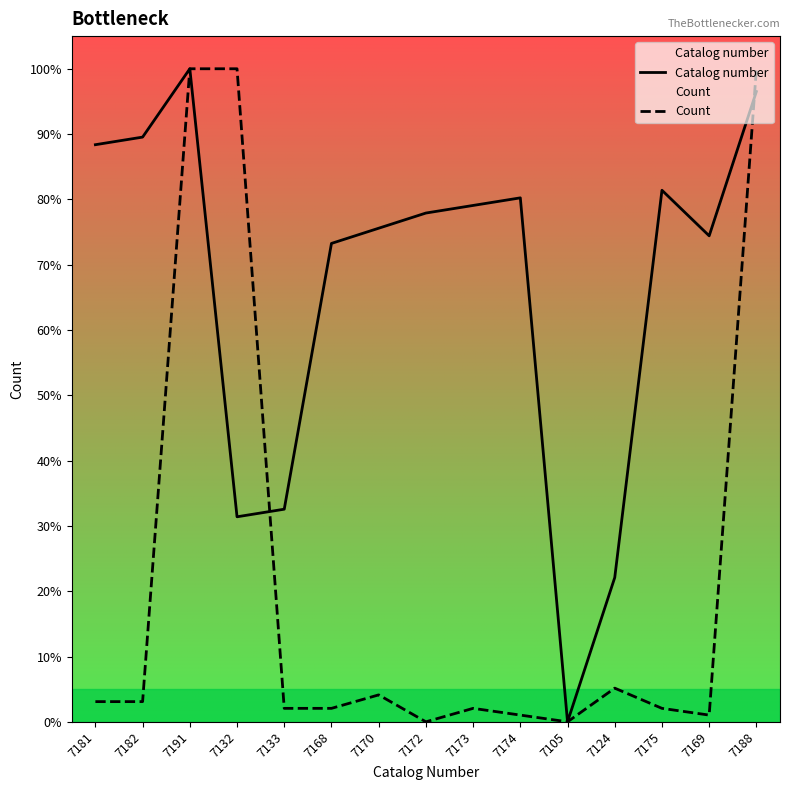

What is the label of the 9th point from the left?

7173